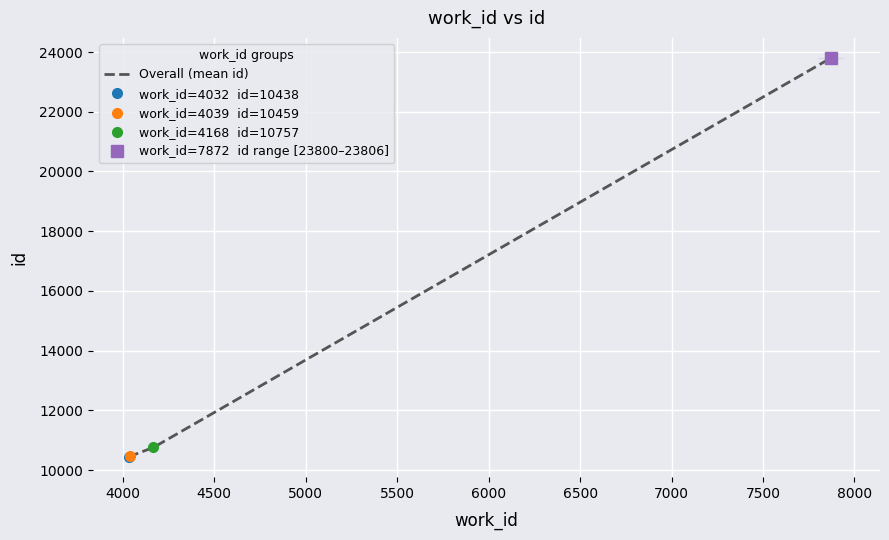

True or false: Overall (mean id) has more than 2 interior local peaks.

False